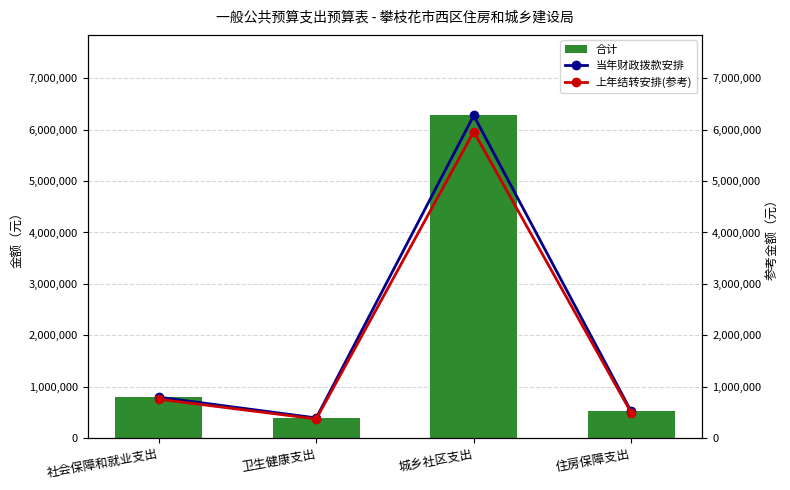

How many values in the 当年财政拨款安排 series are below 793756?

2